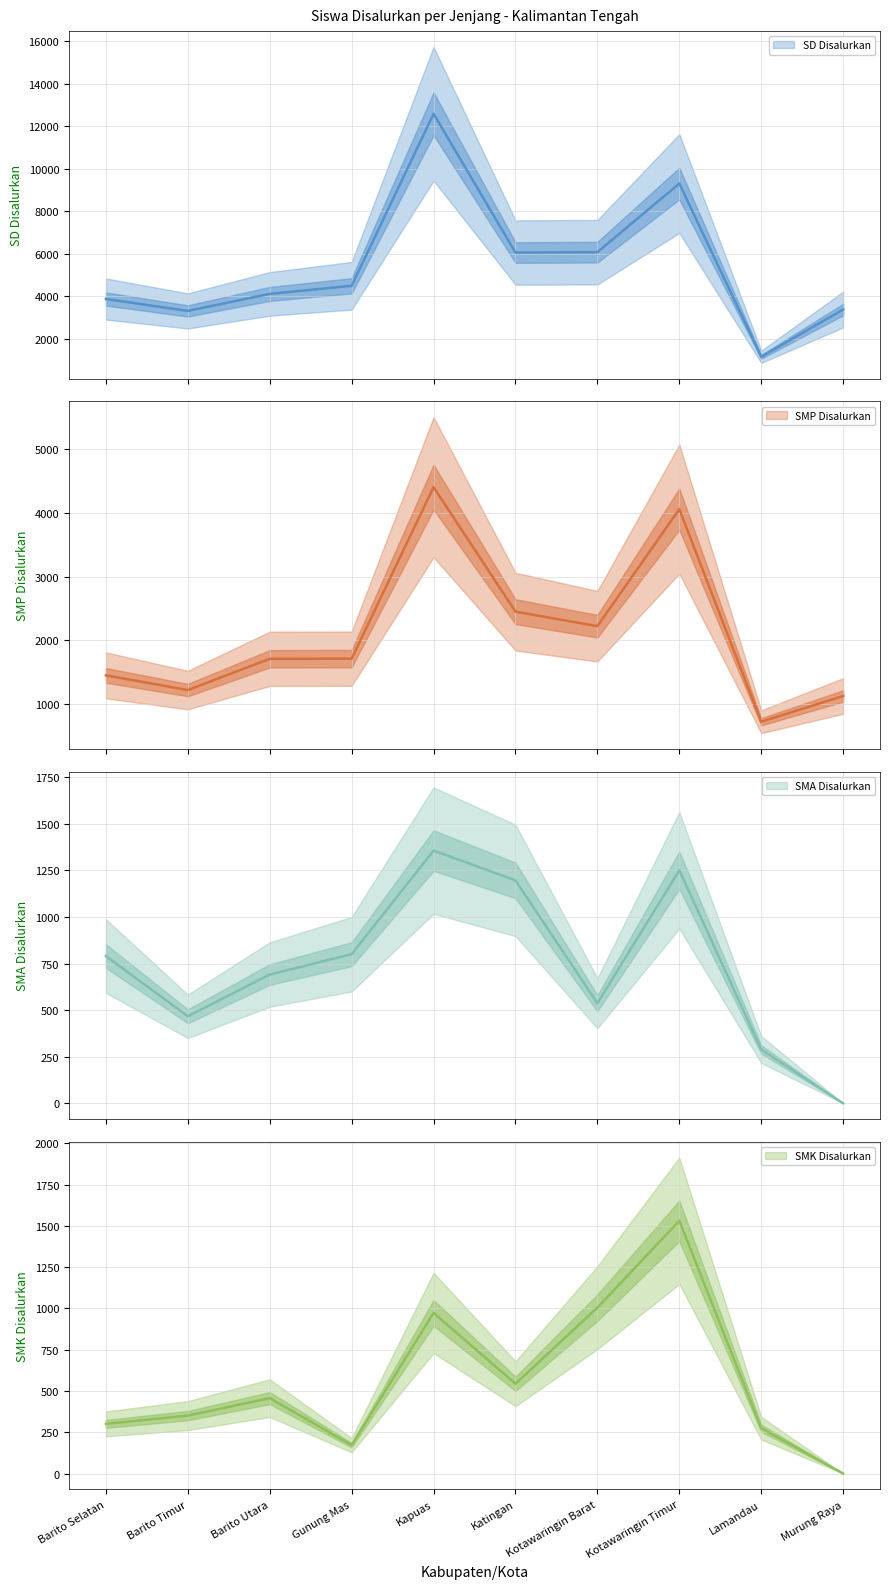

What is the approximate value of SD Disalurkan at Kotawaringin Barat, to the nearest 100?

6100